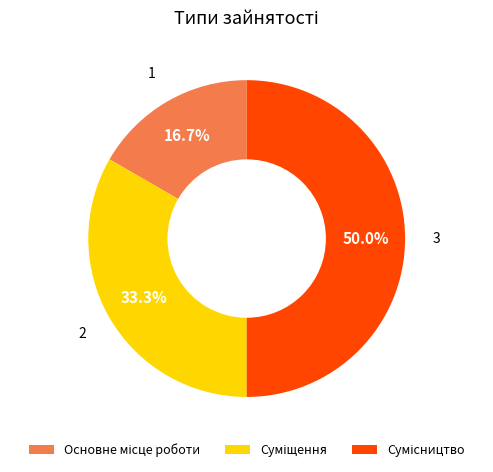

Rank the categories by value from lowest to highest.

Основне місце роботи, Суміщення, Сумісництво